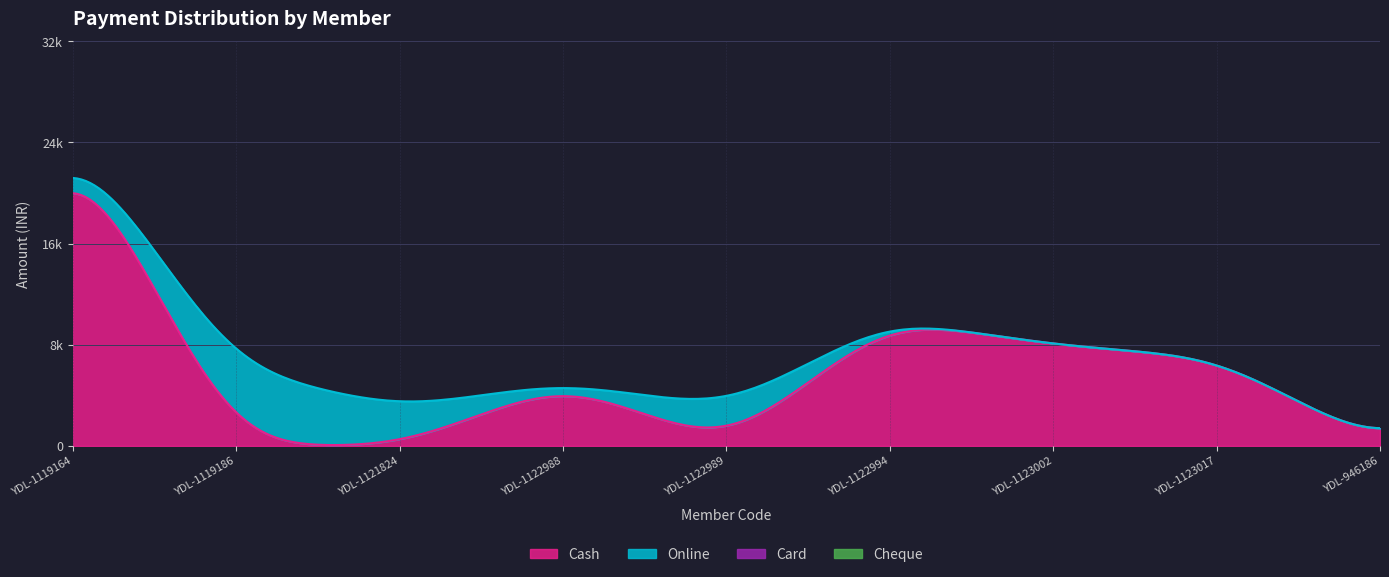

Which series changed the most between YDL-1121824 and YDL-1122989?

Cash